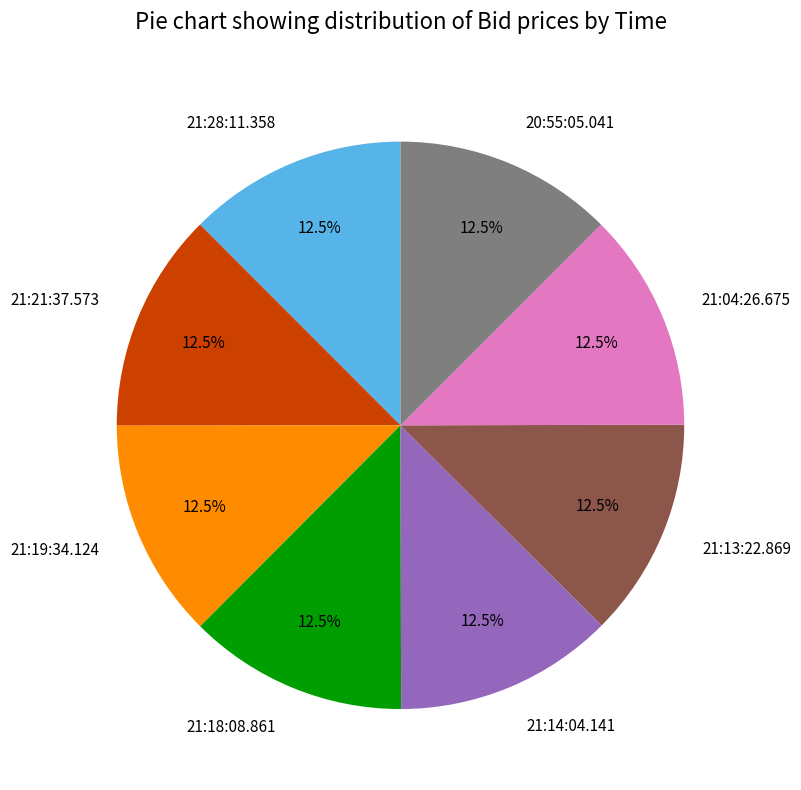

How many segments does this pie chart have?

8